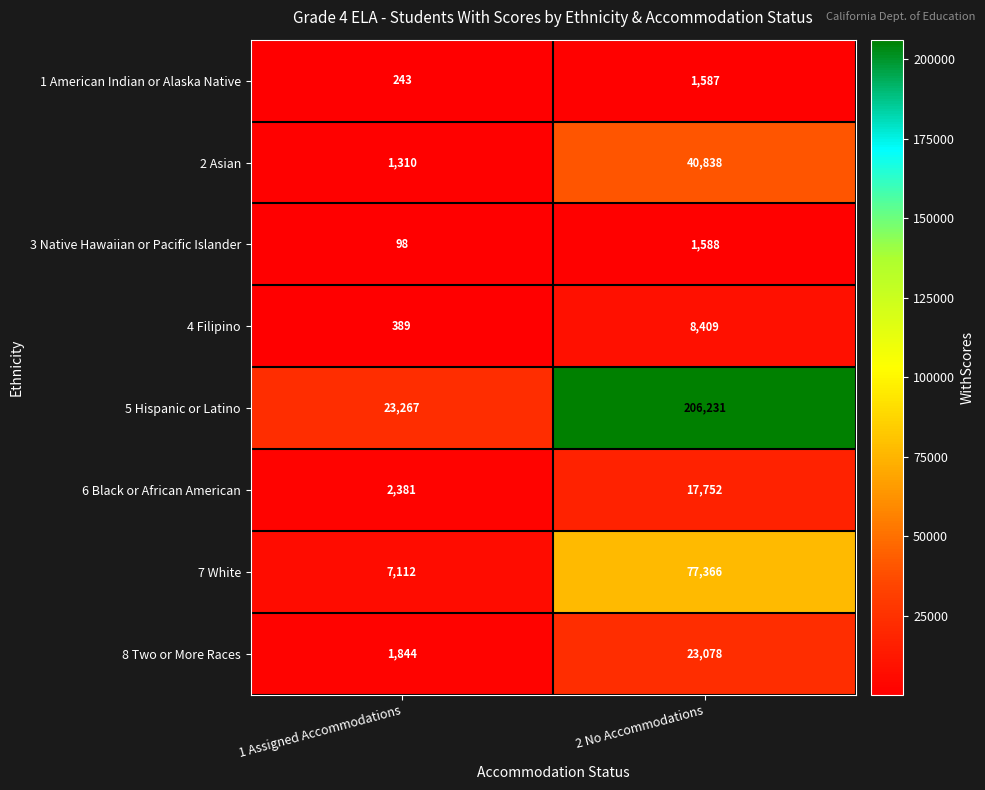

Between 1 Assigned Accommodations and 2 No Accommodations, which series saw the biggest shift?

5 Hispanic or Latino